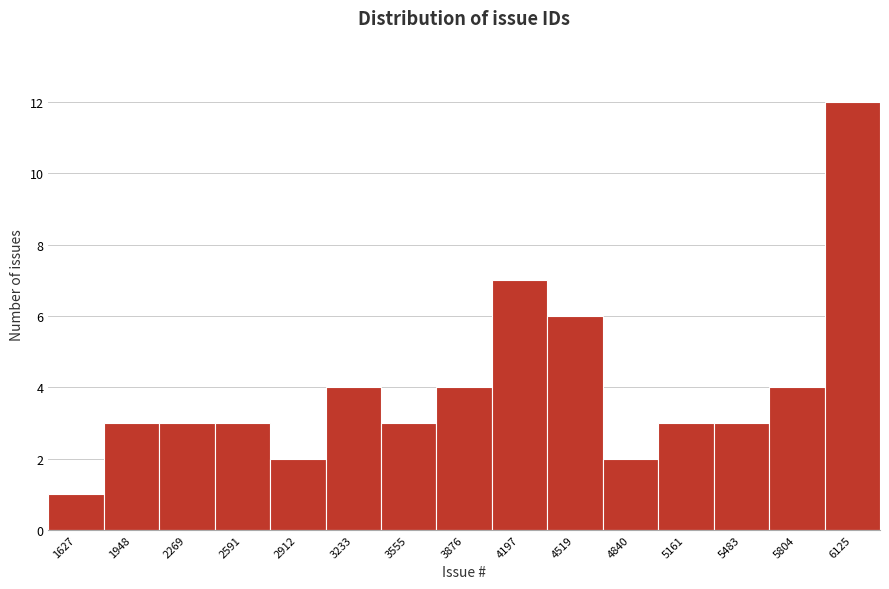

Reading right to left, transcribe all the data shown in this chart.

12	4	3	3	2	6	7	4	3	4	2	3	3	3	1